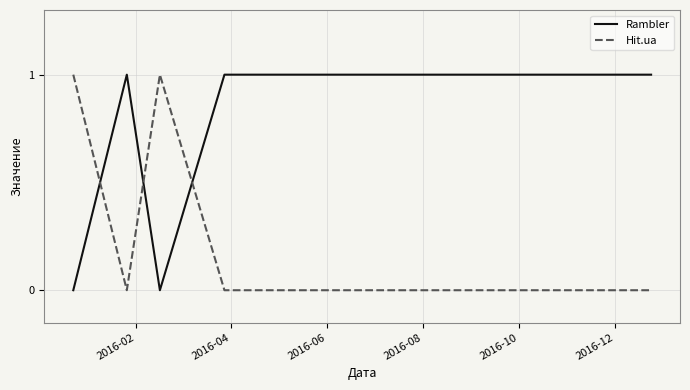

Which series has the largest total across all categories?

Rambler